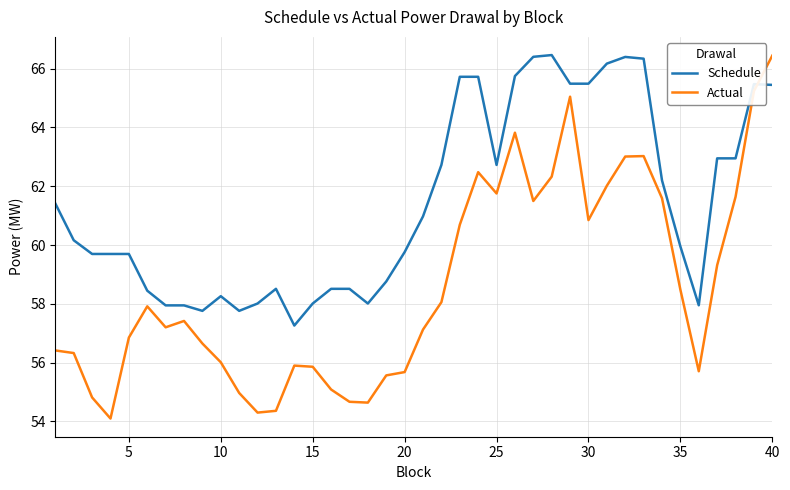

How many intersections are there between Schedule and Actual?

1